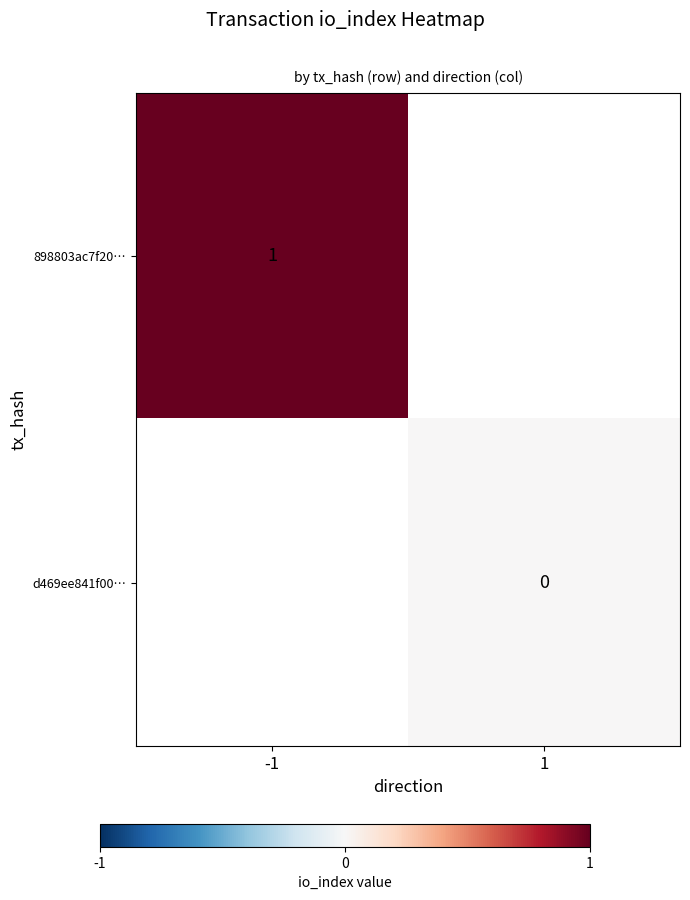

True or false: 898803ac7f20… has a value of 1 at -1.

True